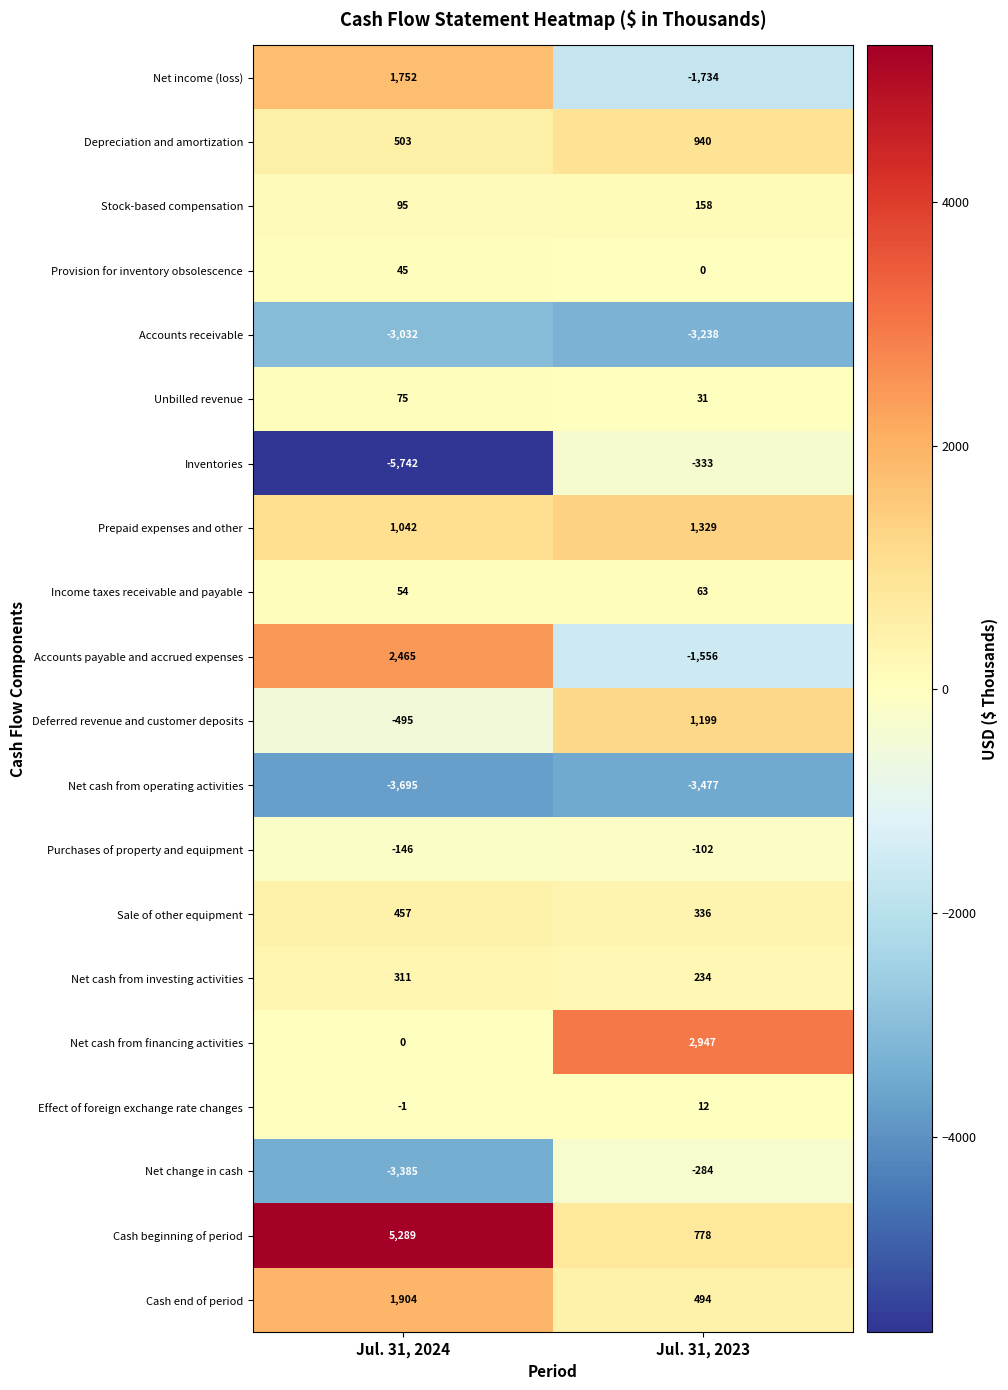

How many categories are shown in the chart?

2